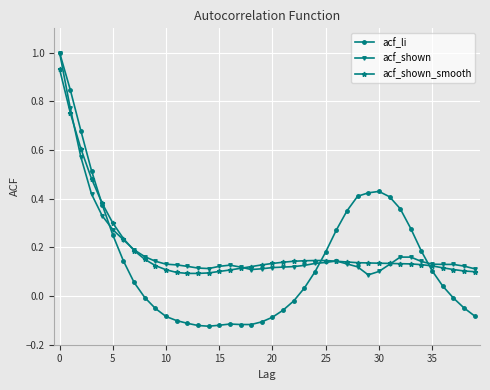

How many lines are shown in the chart?

3